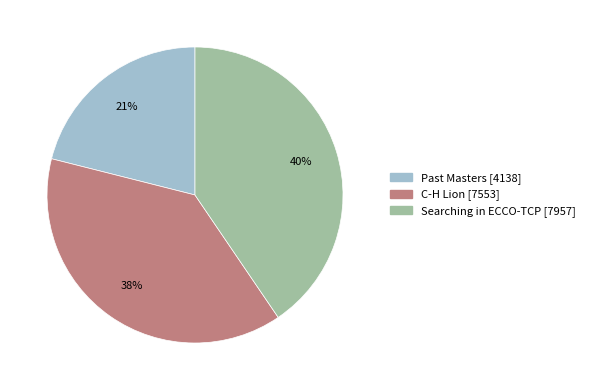

To the nearest percent, what is the difference between the Past Masters and Searching in ECCO-TCP slice percentages?

19%